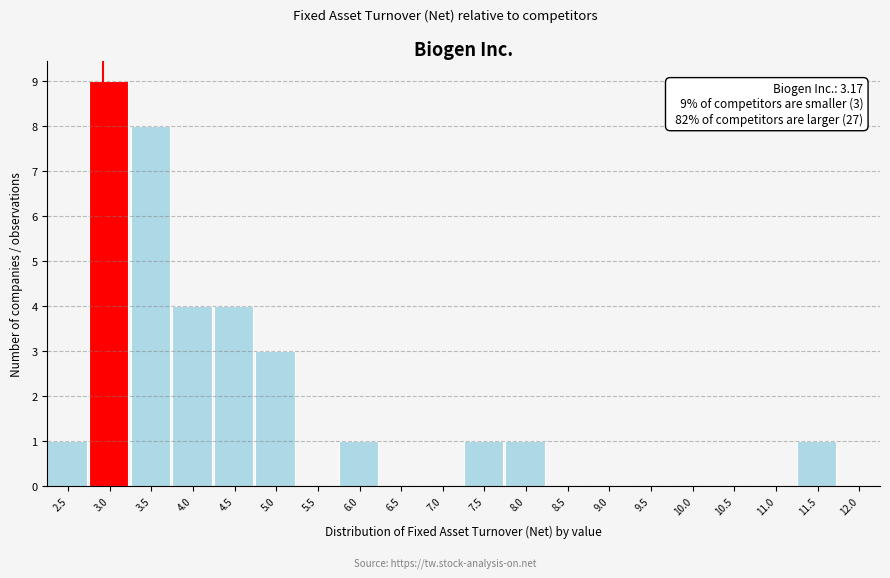

Reading right to left, list all the values displayed in this chart.

12.0=0	11.5=1	11.0=0	10.5=0	10.0=0	9.5=0	9.0=0	8.5=0	8.0=1	7.5=1	7.0=0	6.5=0	6.0=1	5.5=0	5.0=3	4.5=4	4.0=4	3.5=8	3.0=9	2.5=1